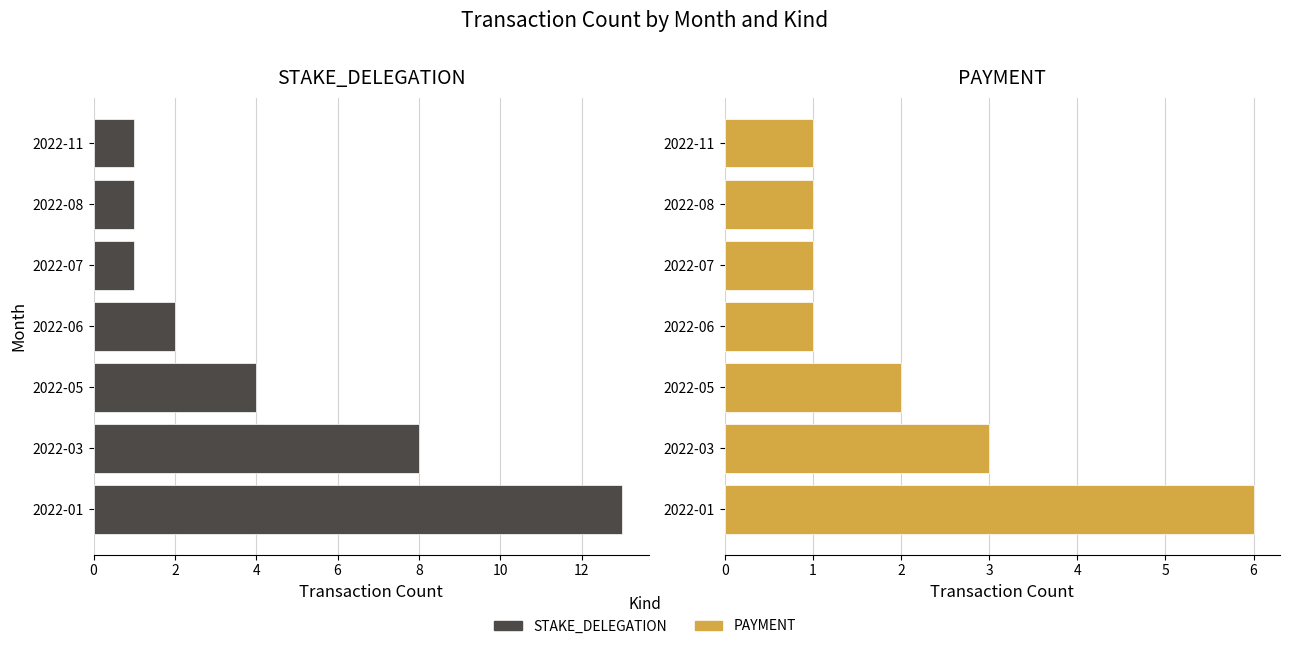

Does the chart contain stacked bars?

No